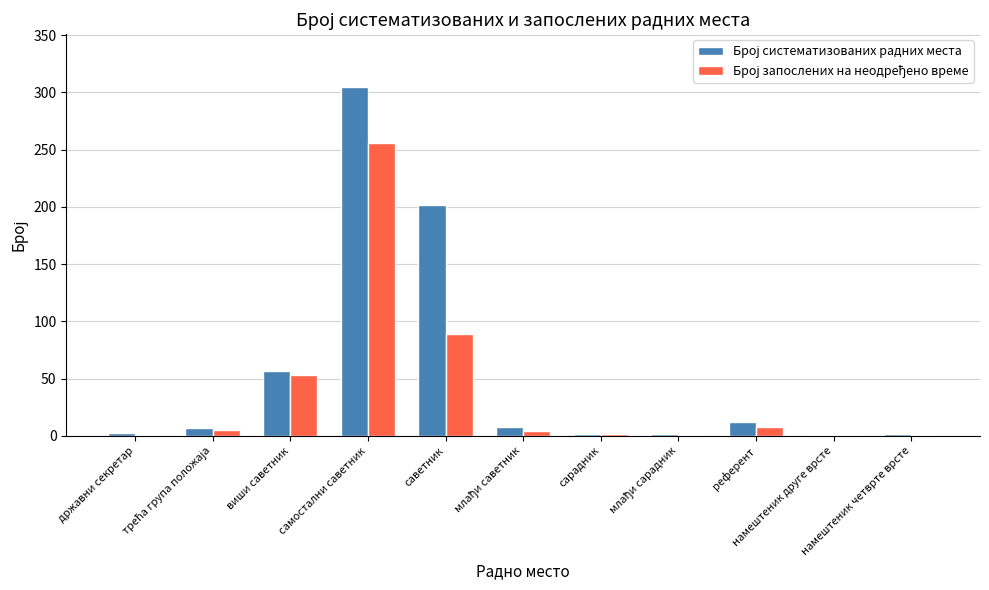

What is the greatest value displayed?

305